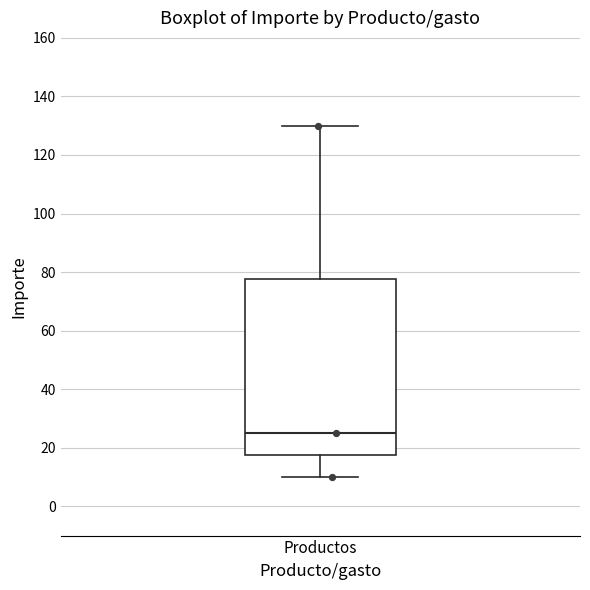

Read this box plot against the y-axis: the position of the median line, the range covered by the box, and the ends of both whiskers. The values are not printed on the chart, so give them approximately, as read against the axis.

median 26, box 18 to 78, whiskers 10 to 130